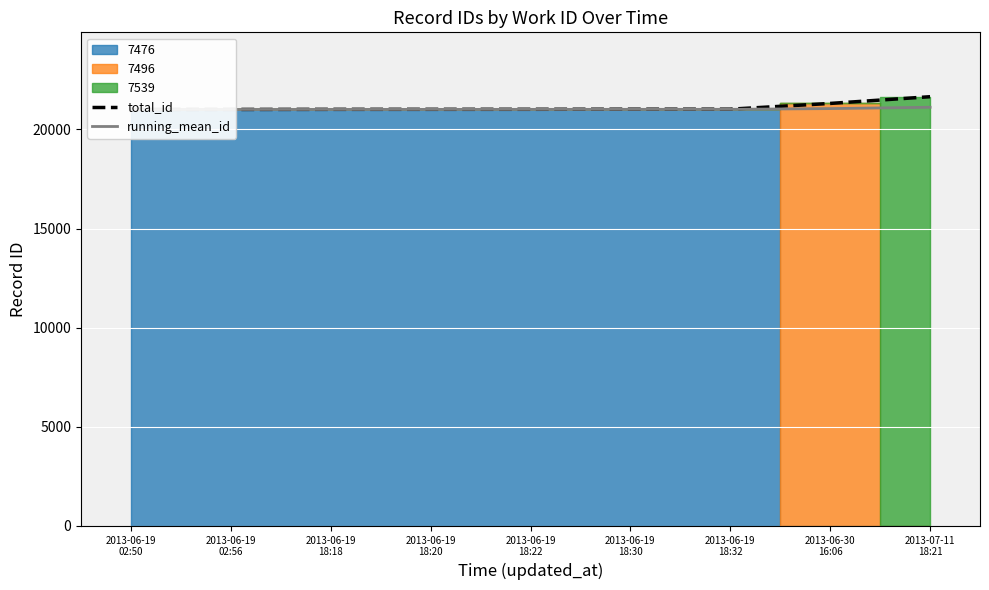

What is the label of the 3rd point from the left?

2013-06-19
18:18